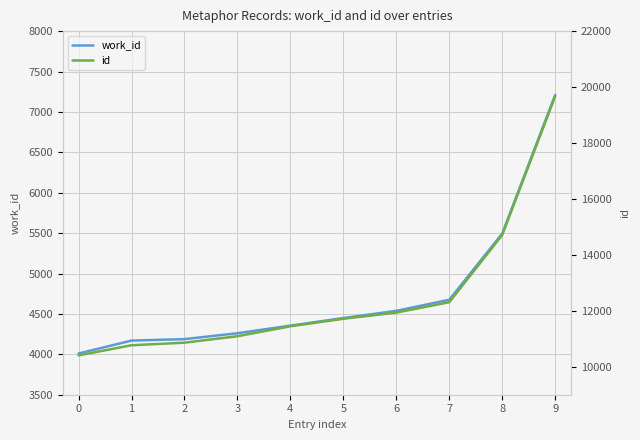

What is the highest value of the work_id series?

7211